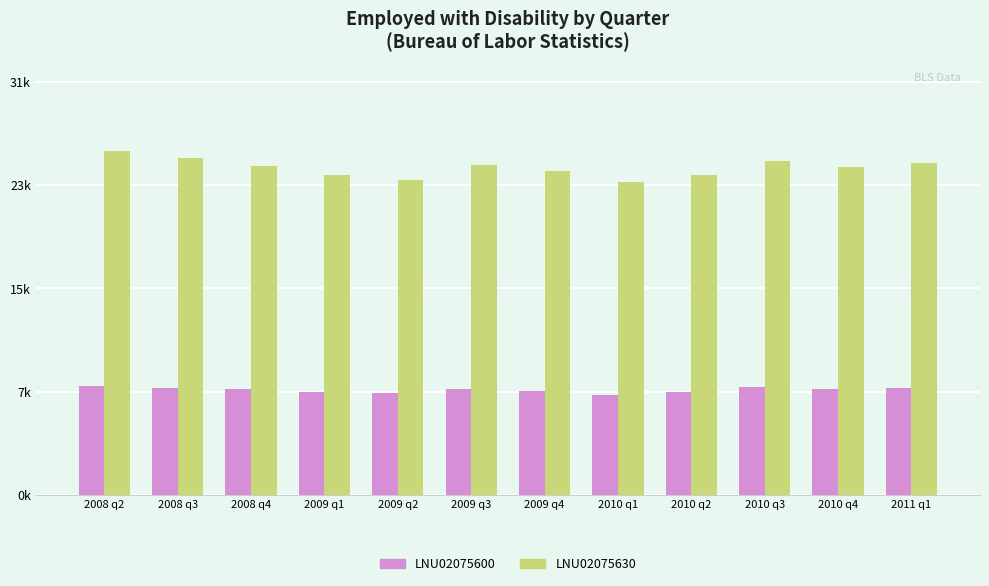

Which series changed the most between 2008 q3 and 2009 q4?

LNU02075630